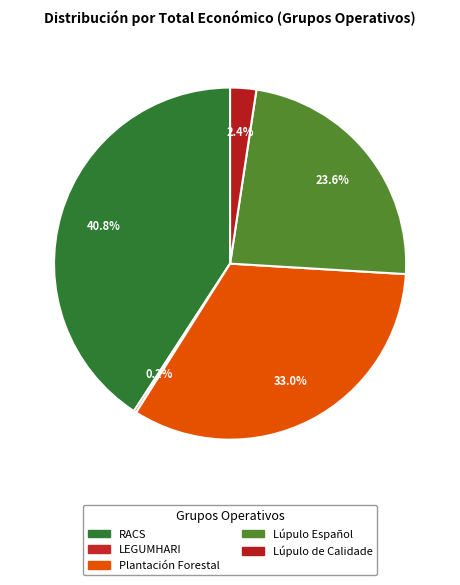

Is it true that RACS is 41% of the pie?

True